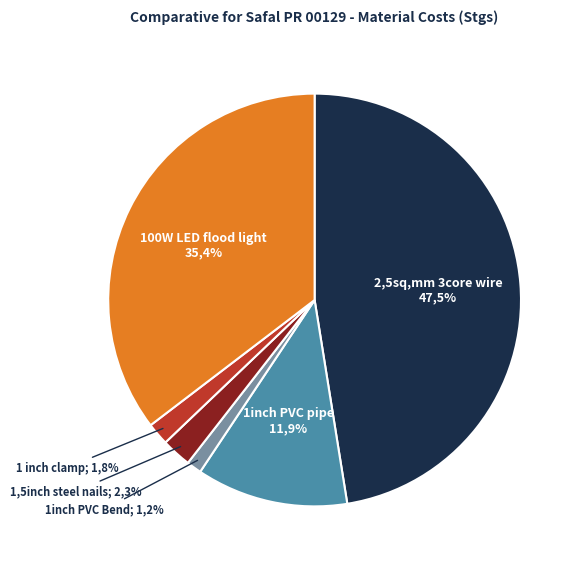

What percentage is the 2.5sq.mm 3core wire slice, to the nearest percent?

47%